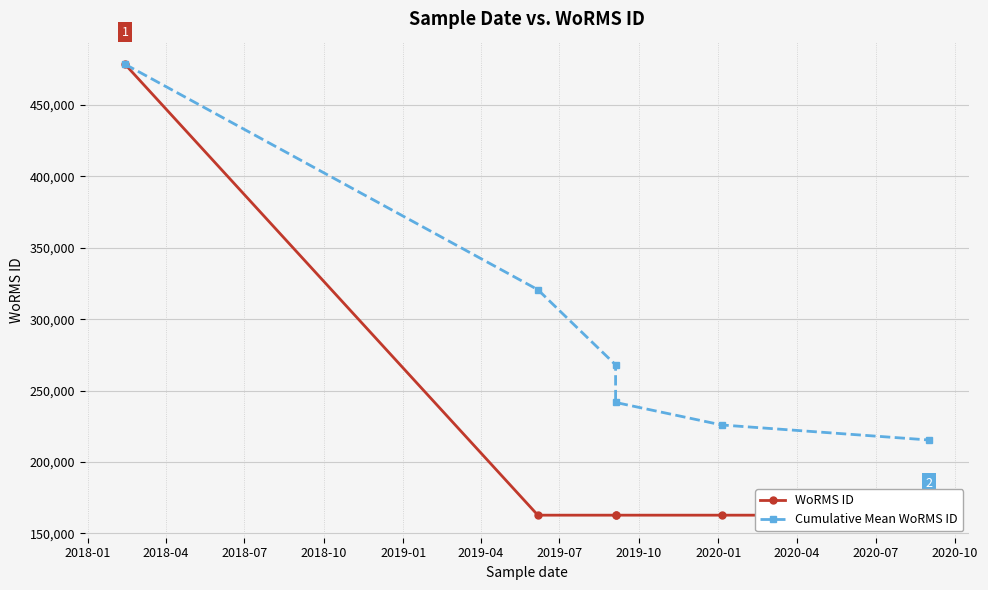

Is it true that WoRMS ID equals 73209.3 at 2019-01?

False